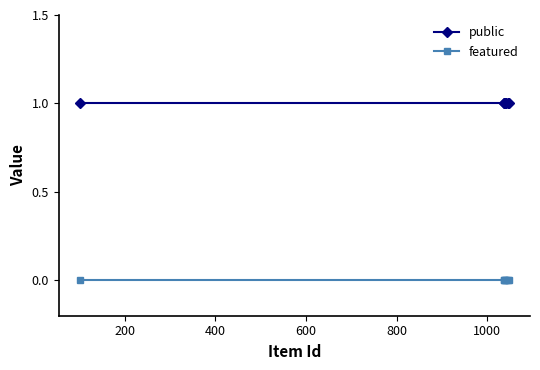

At how many categories does at least one series exceed 0?

7